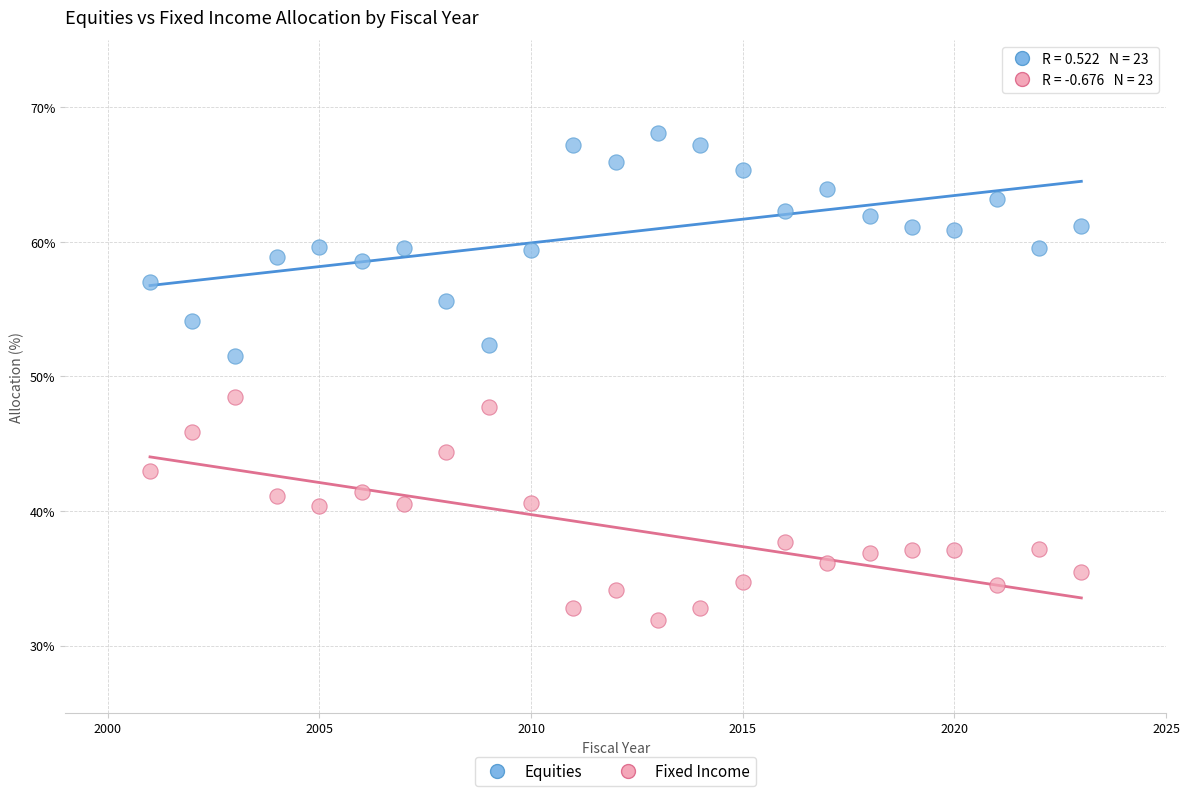

What is the X range (max minus min) for the scatter plot?

22.0